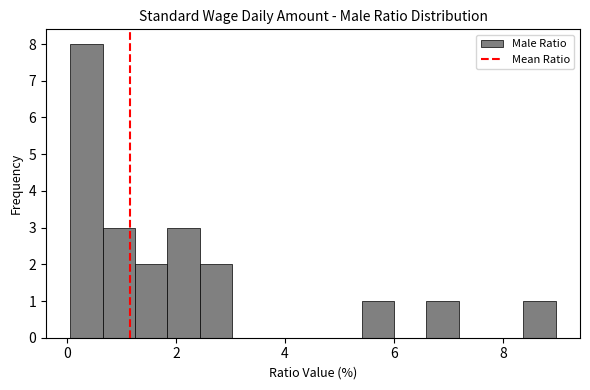

Read against the x-axis, roughly where is the centre of the tallest bar?

0.4